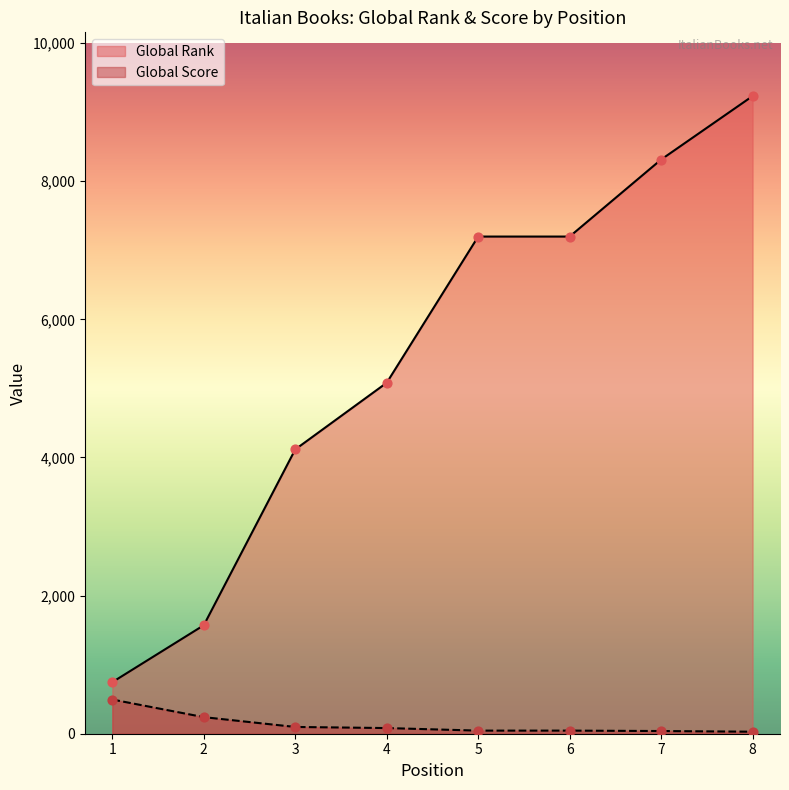

Is the value of Global Score at 6 greater than the value of Global Rank at 6?

No